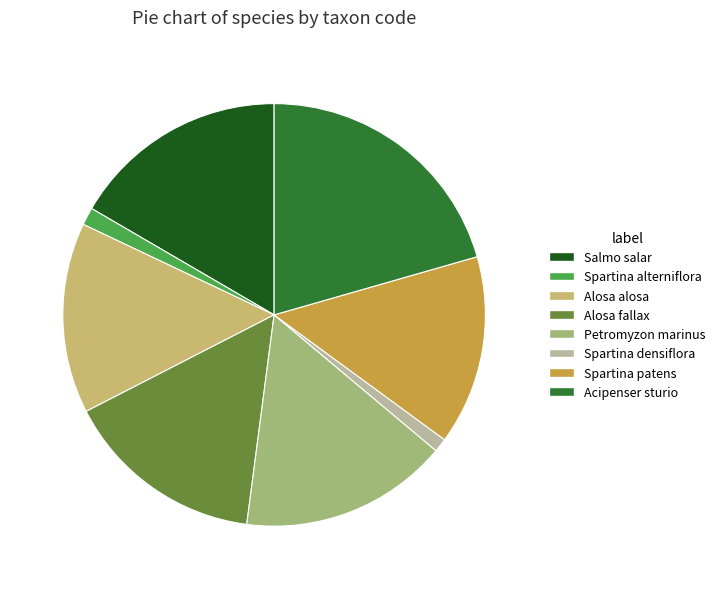

Which slice is the largest?

Acipenser sturio